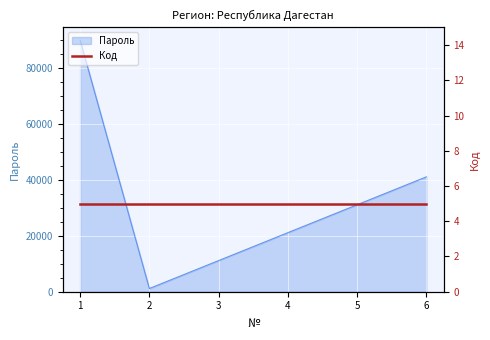

What is the smallest value displayed?

1150